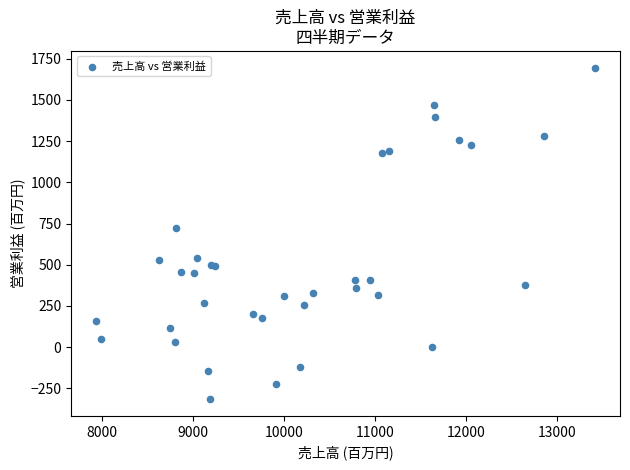

What Y value in the scatter plot is closest to 690?

722